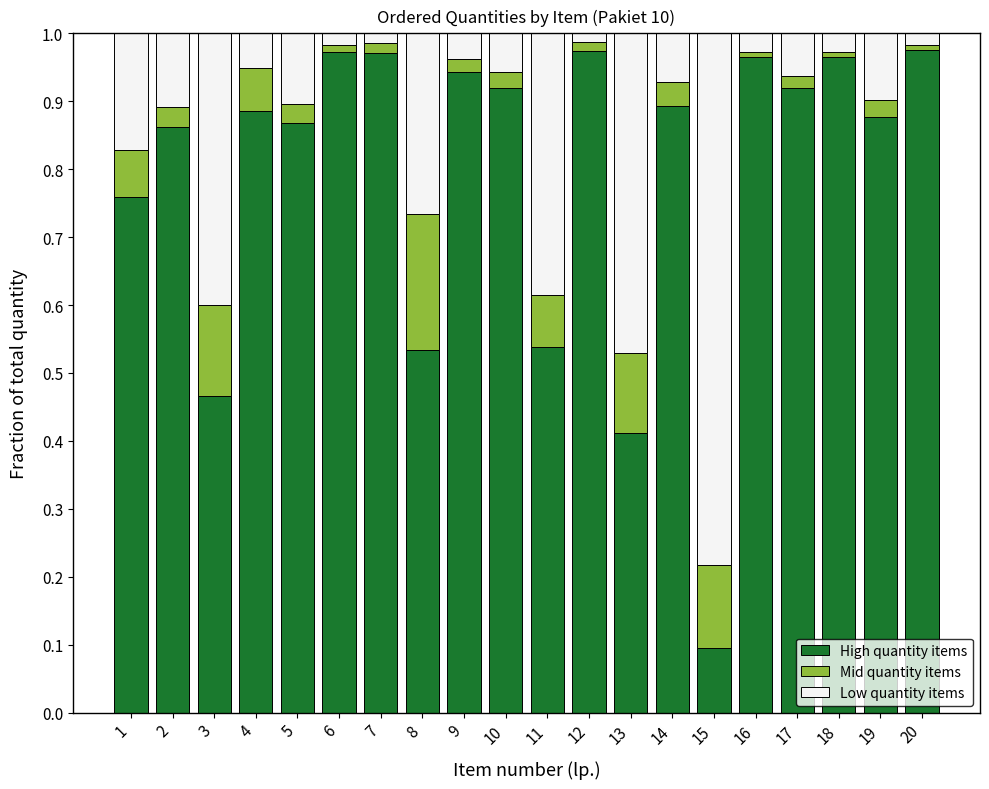

How many data points does each series have?

20